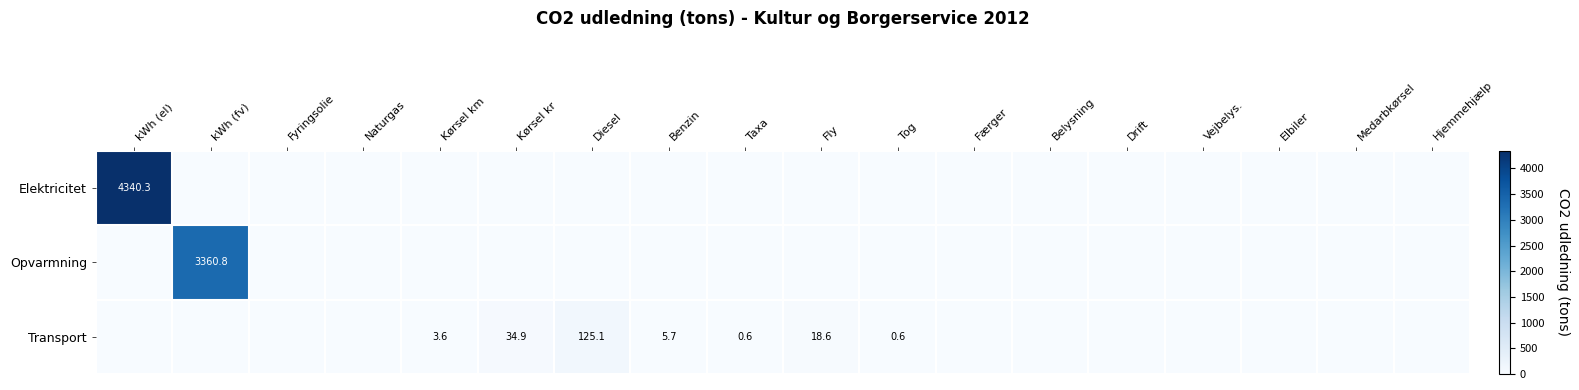

The Transport series shows 1.4 at Benzin. True or false?

False